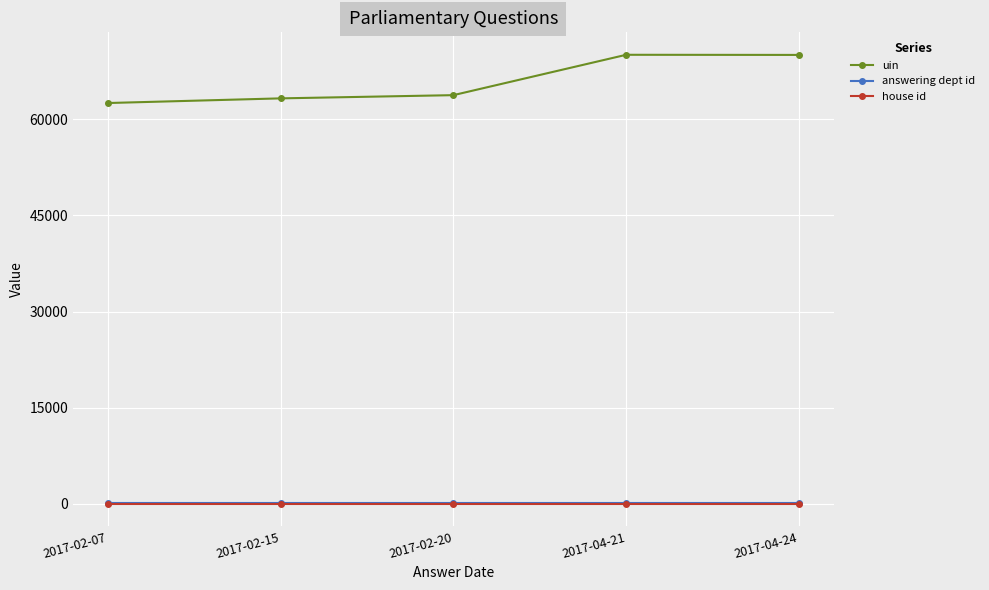

The uin series shows 116561 at 2017-04-24. True or false?

False